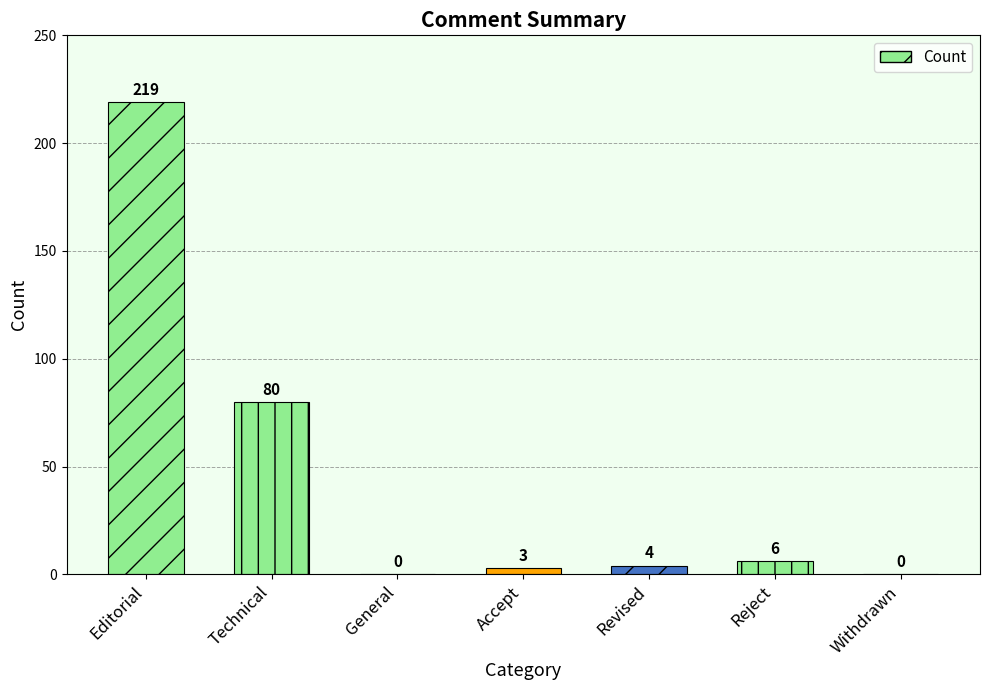

Is it true that the value at Revised is 4?

True